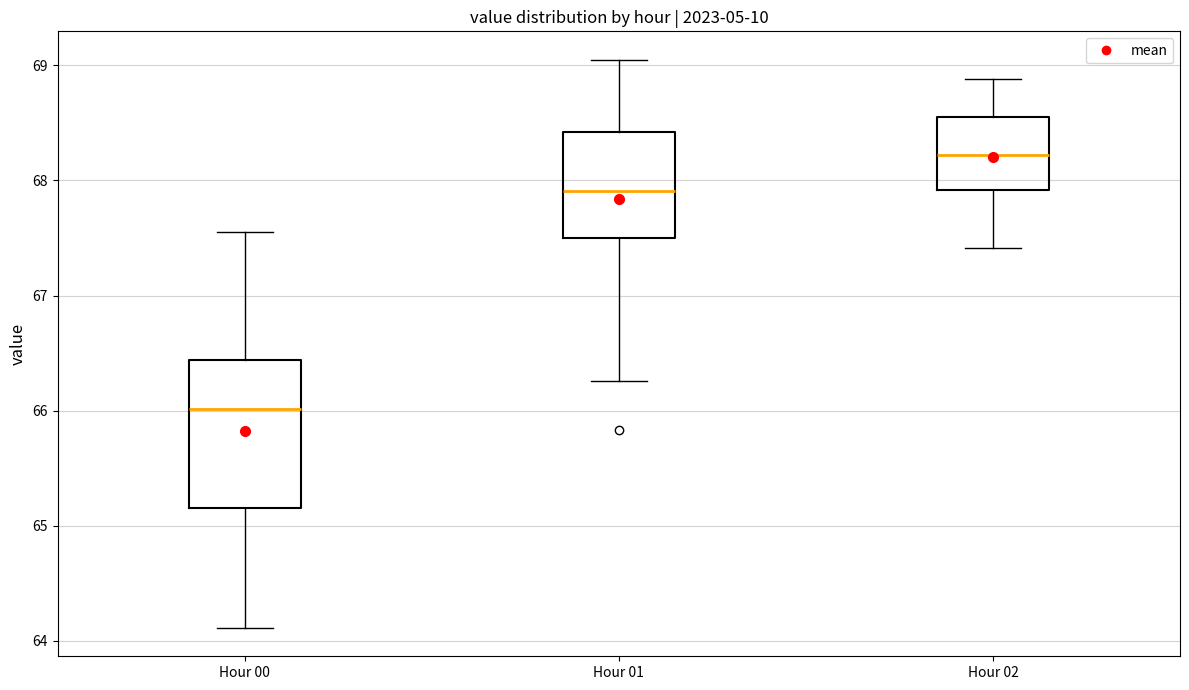

Reading left to right, transcribe this box plot: for each box, give where its median line is, the range the box spans, and where its two whiskers end, as read against the y-axis. The values are not printed on the chart, so give them approximately, as read against the axis.

Hour 00: median 66.0, box 65.2 to 66.4, whiskers 64.1 to 67.6
Hour 01: median 67.9, box 67.5 to 68.4, whiskers 66.3 to 69.1
Hour 02: median 68.2, box 67.9 to 68.6, whiskers 67.4 to 68.9